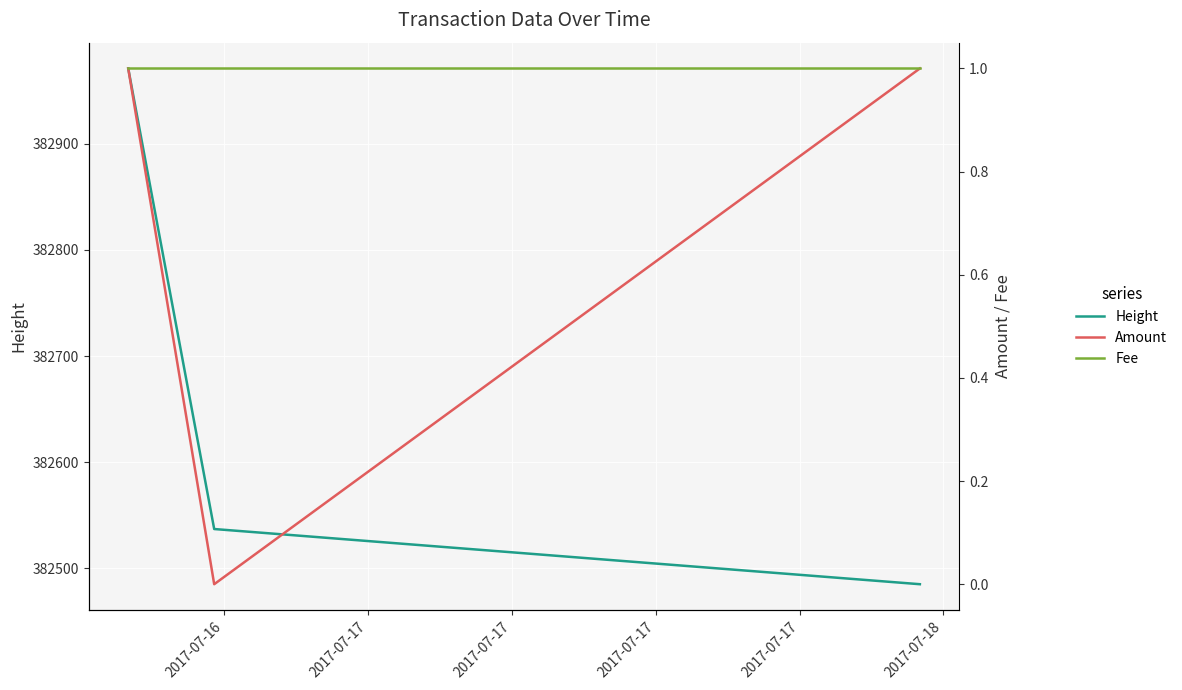

What are all the series names shown in the legend?

Height, Amount, Fee